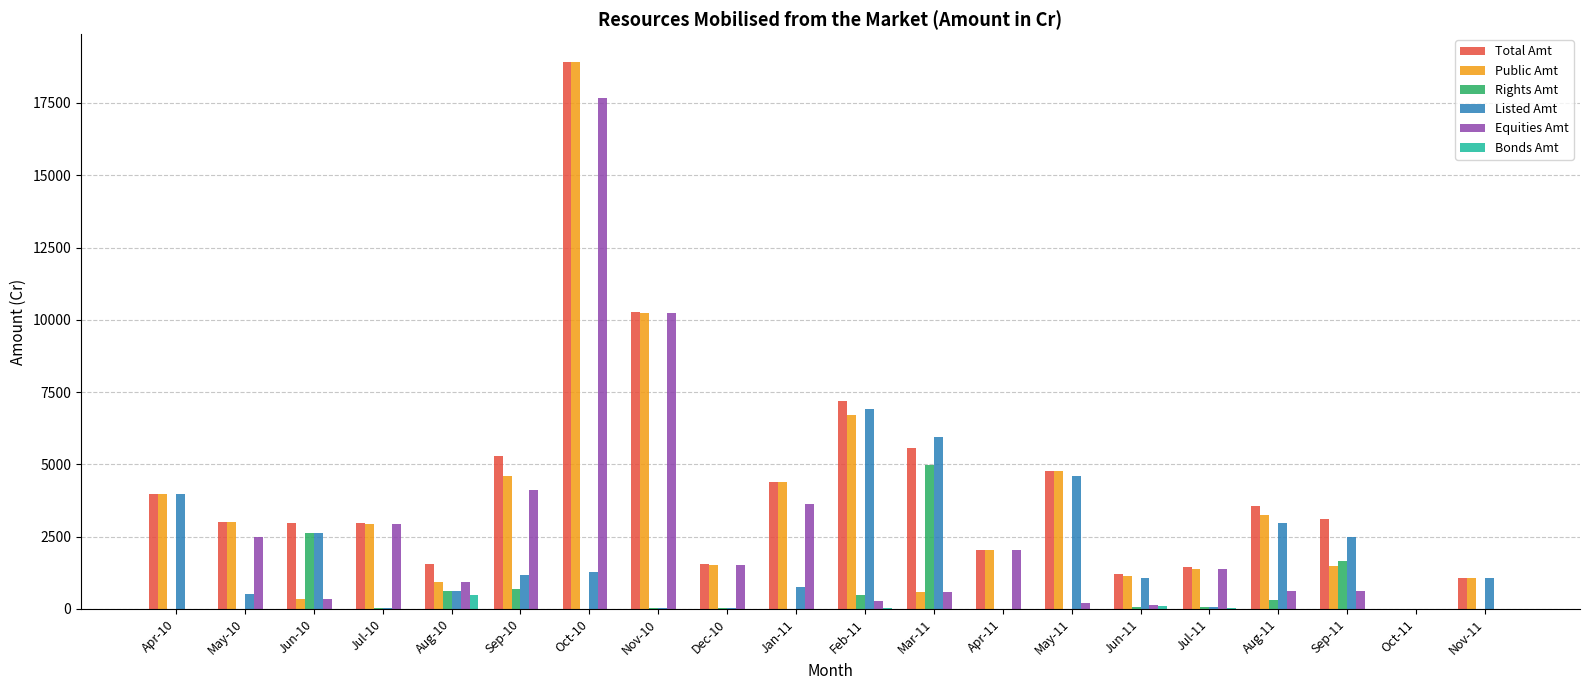

At which category is the sum across all series the highest?

Oct-10